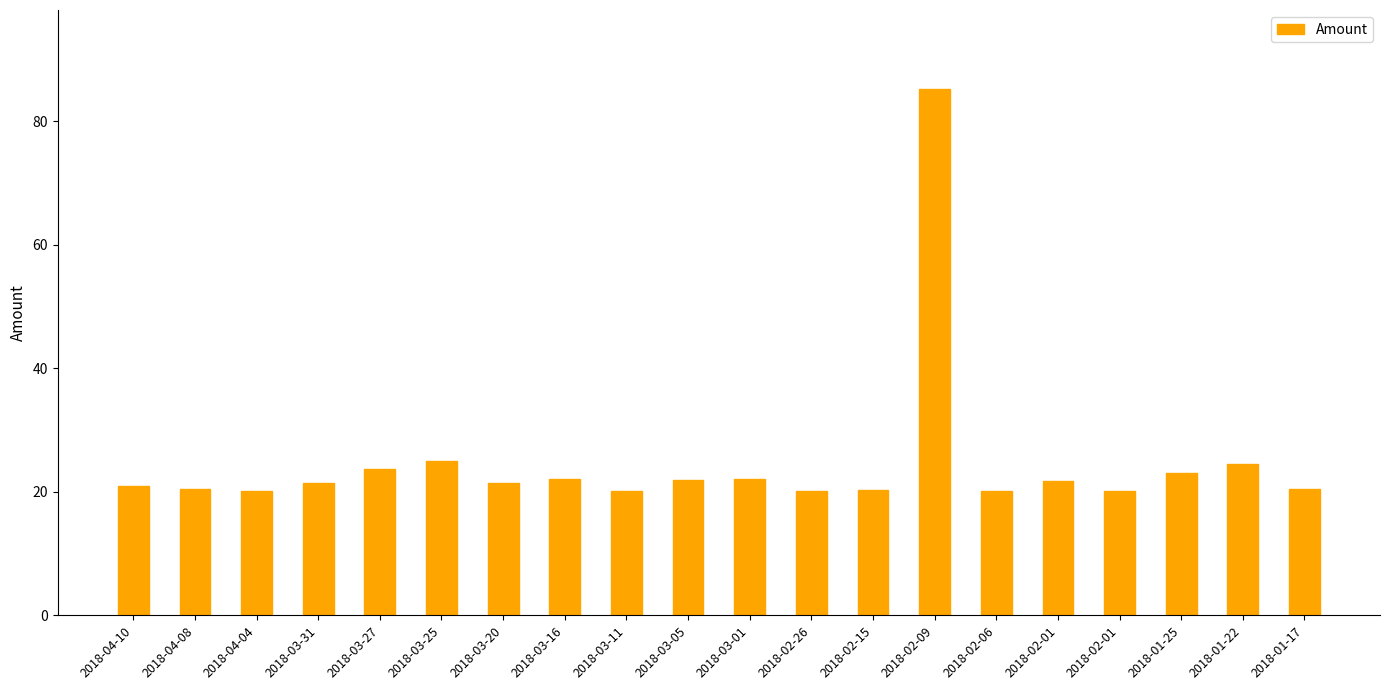

The value at 2018-01-25 is 23.0. True or false?

True